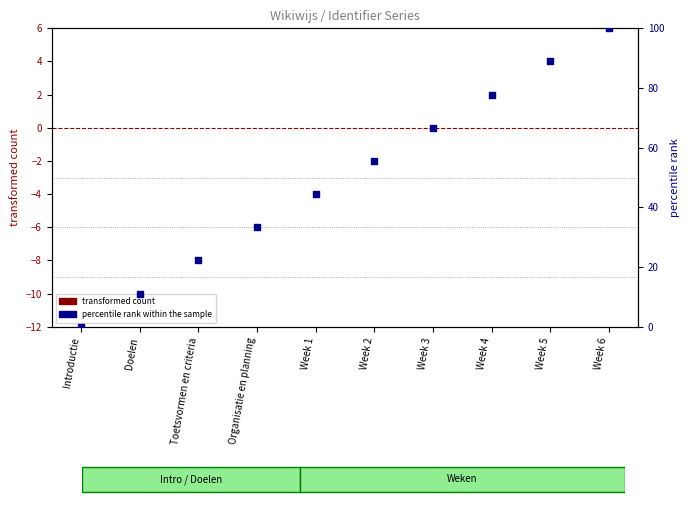

What is the change in value from Organisatie en planning to Week 4?

+44.4